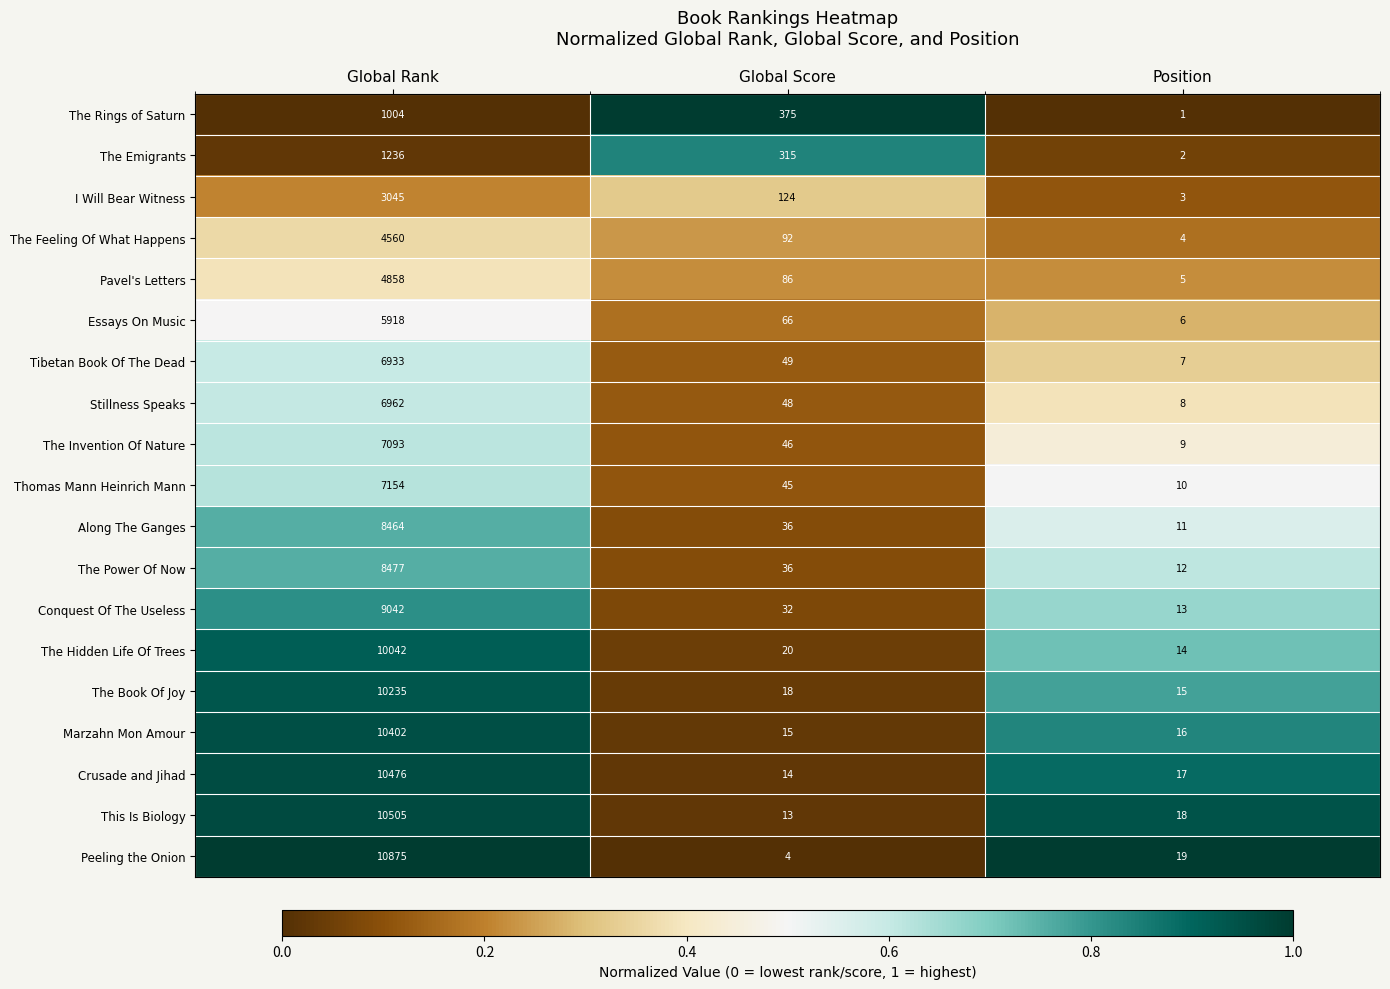

What is the maximum value shown in the chart?

10875